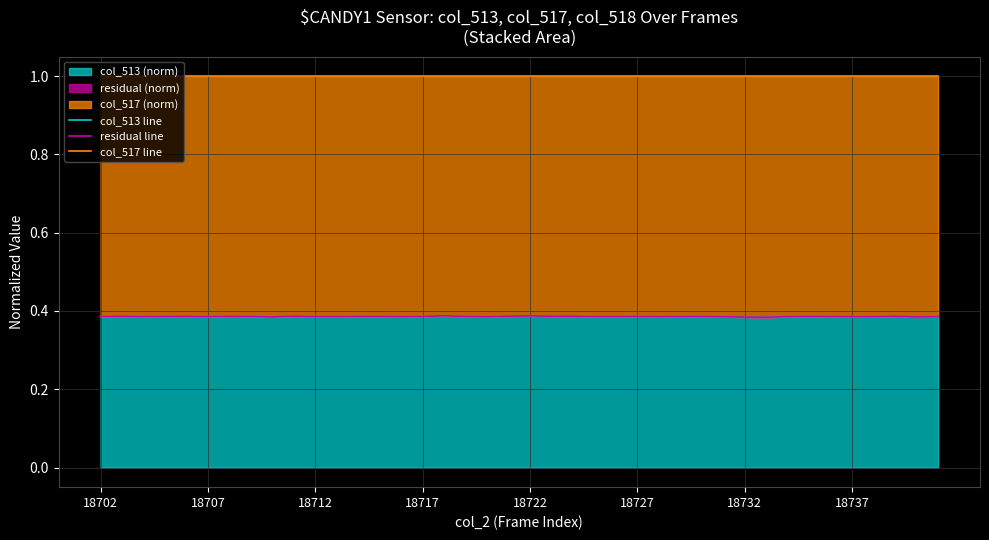

What is the sum of the col_513 line values at 31 and 18707?

0.8